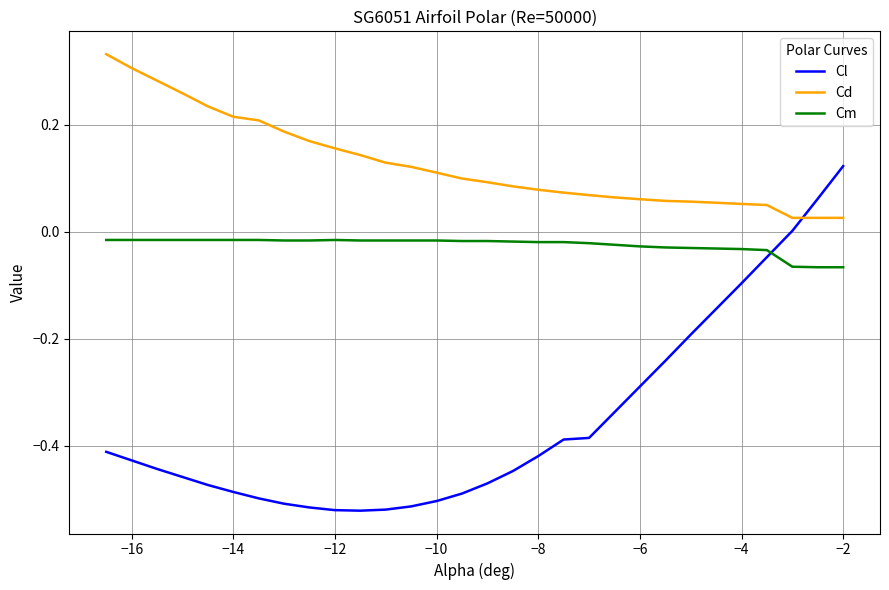

True or false: Cm and Cd intersect in this chart.

False